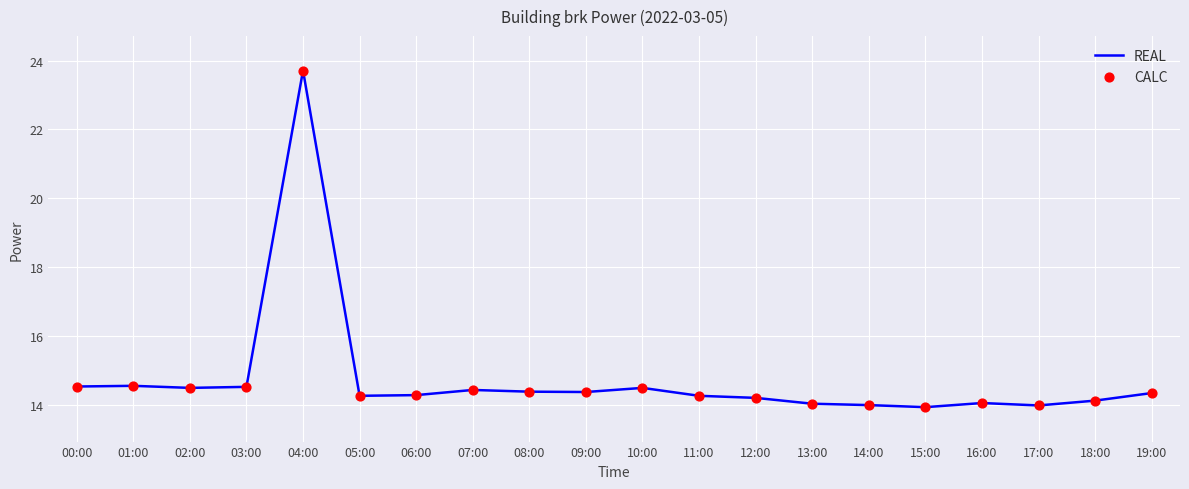

Approximately how many times larger is the value at 01:00 compared to 06:00?

1.0